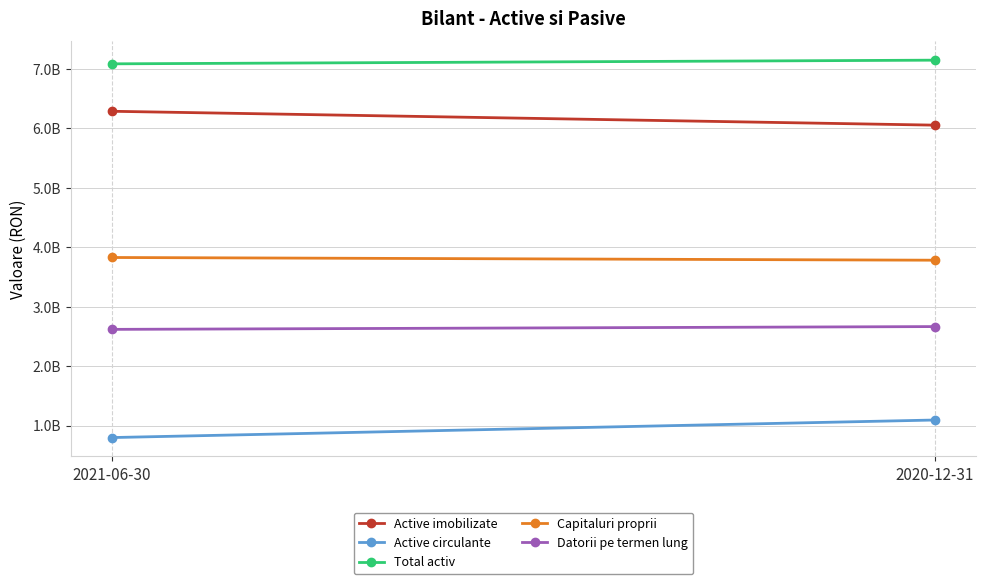

At 2020-12-31, list the series in order from smallest to largest.

Active circulante, Datorii pe termen lung, Capitaluri proprii, Active imobilizate, Total activ